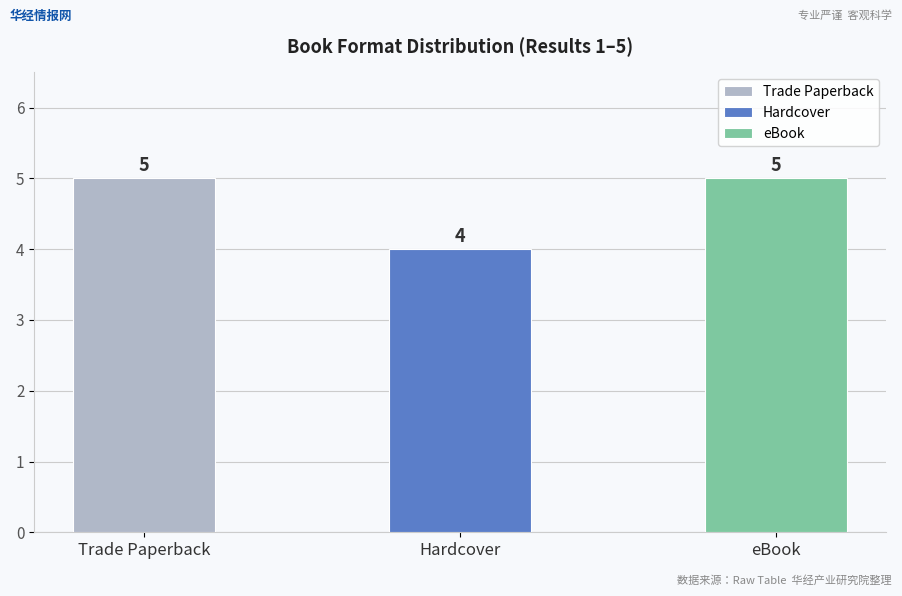

Which series changed the most between Trade Paperback and eBook?

Trade Paperback